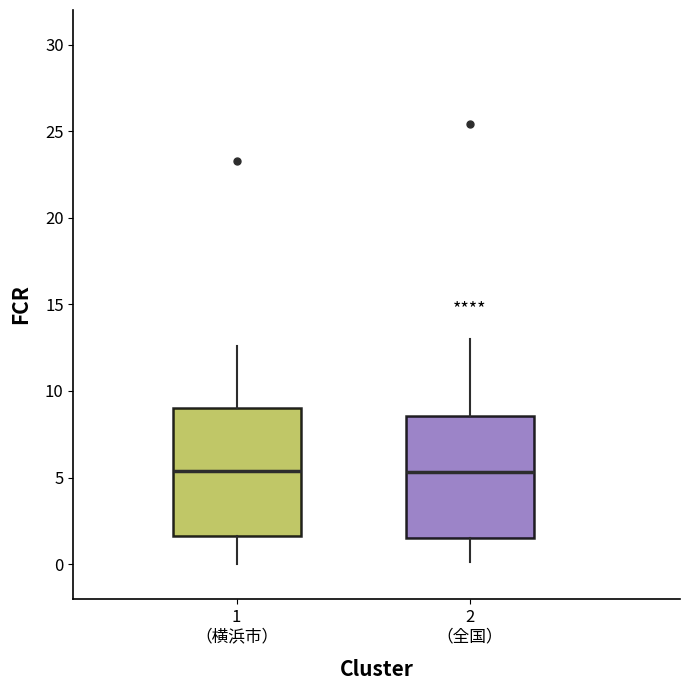

Where does the median line of the box for 2 （全国） sit on the y-axis? The values are not printed on the chart, so give them approximately, as read against the axis.

5.5